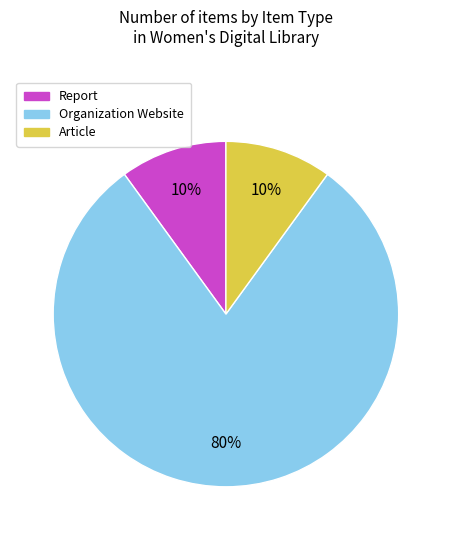

To the nearest percent, what is the average slice percentage?

33%